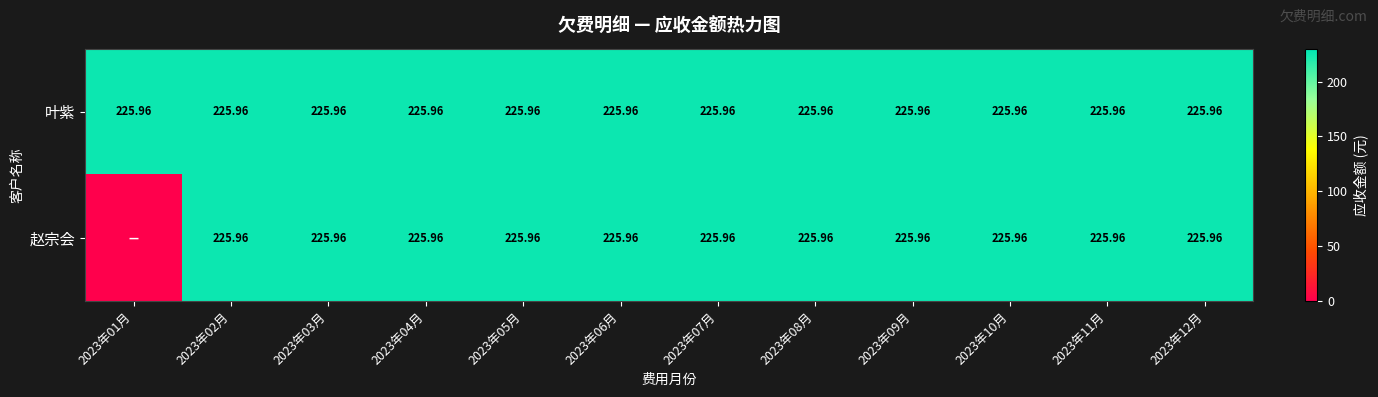

Is the value of 叶紫 at 2023年11月 greater than the value of 赵宗会 at 2023年12月?

No